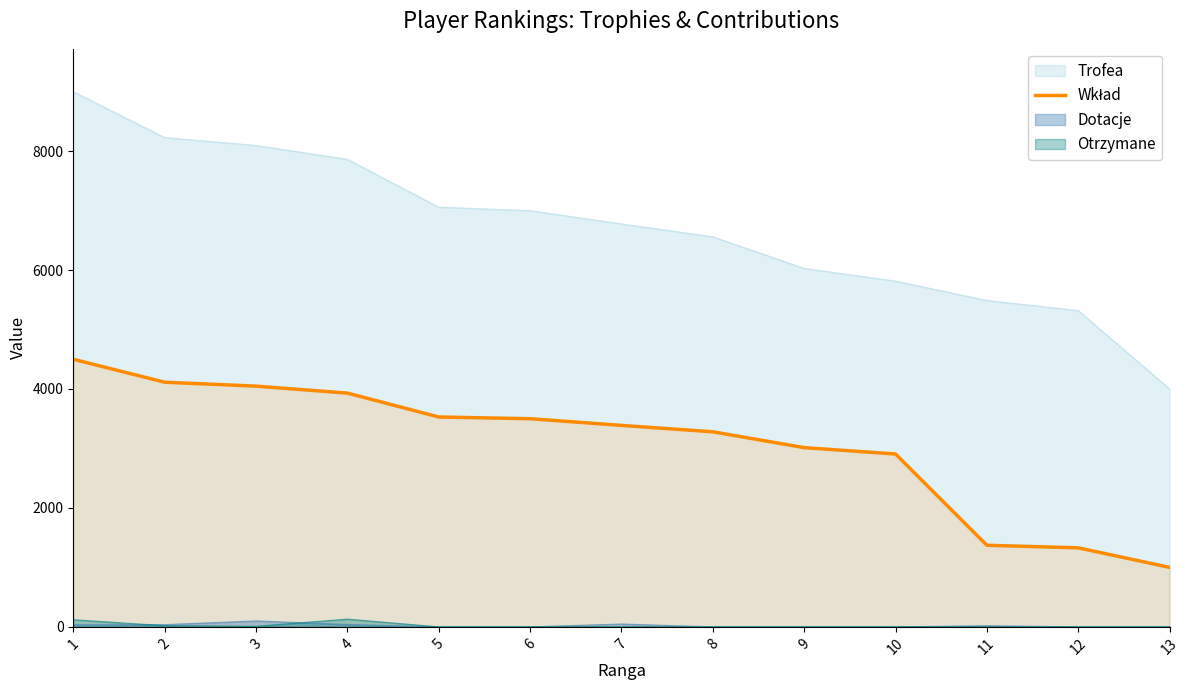

Which series has the widest spread of values?

Trofea